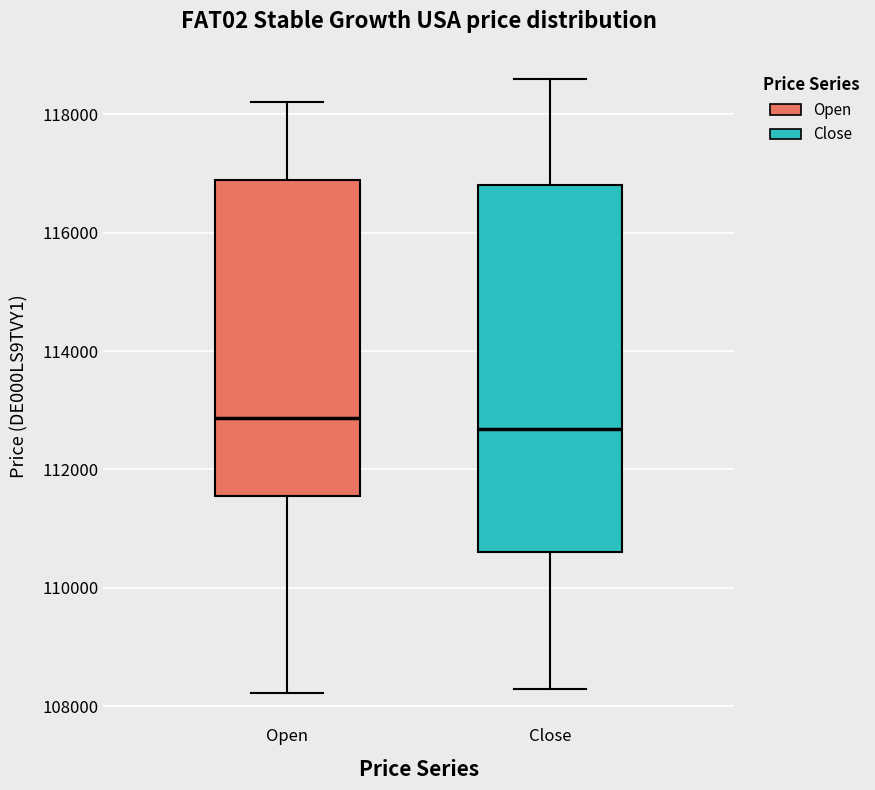

Reading left to right, read every box against the y-axis: the position of its median line, the range the box covers, and the ends of its whiskers. The values are not printed on the chart, so give them approximately, as read against the axis.

Open: median 112800, box 111600 to 116800, whiskers 108200 to 118200
Close: median 112600, box 110600 to 116800, whiskers 108200 to 118600